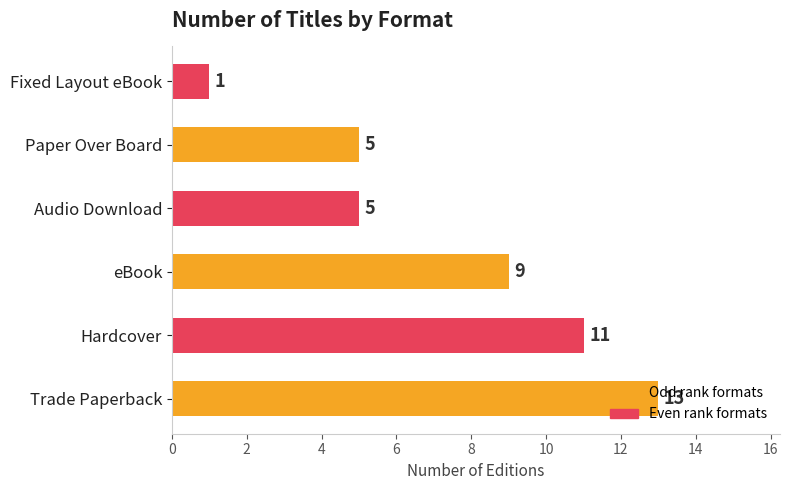

What is the sum of all values?

44